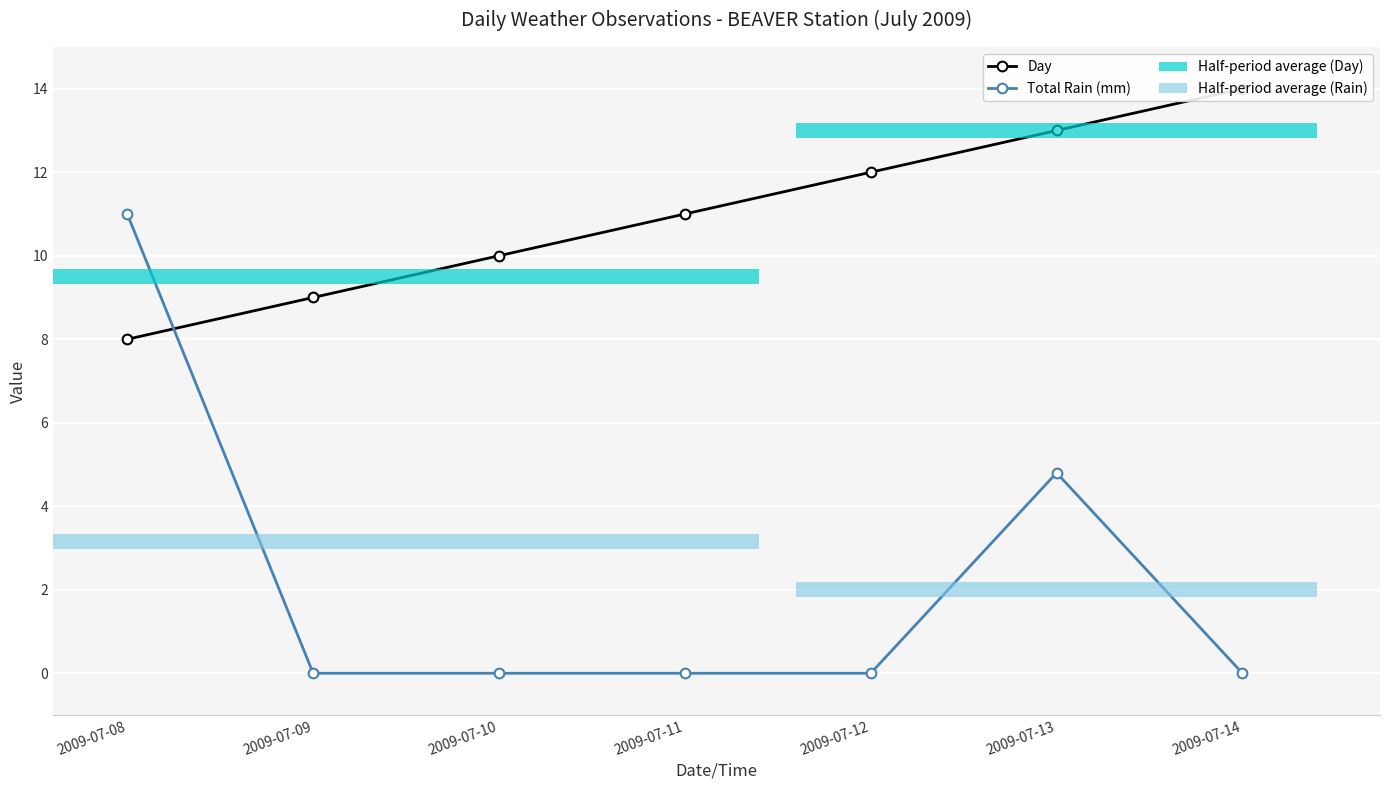

At 2009-07-08, list the series in order from largest to smallest.

Total Rain (mm), Day